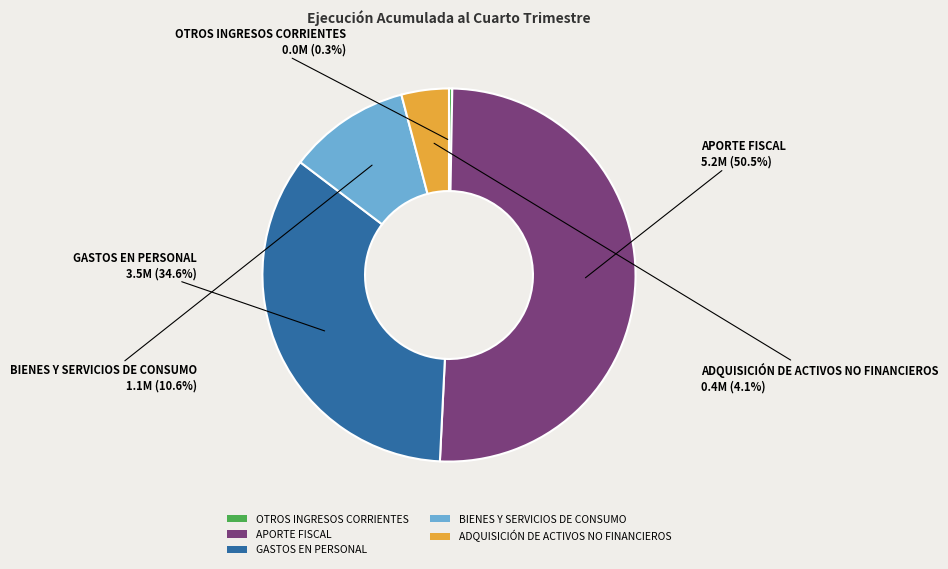

Which slice is the largest?

APORTE FISCAL